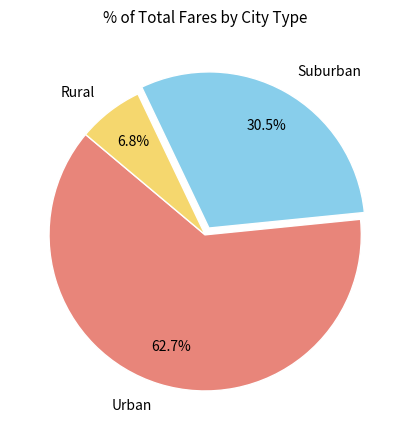

Does Urban represent more than half of the total?

Yes